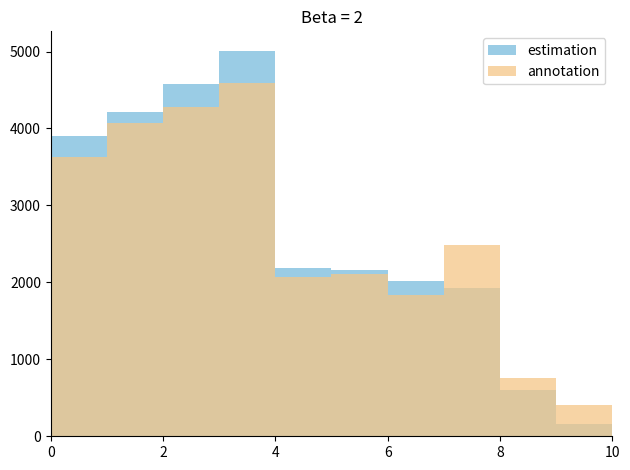

True or false: annotation has a value of 3632 at 0.

True